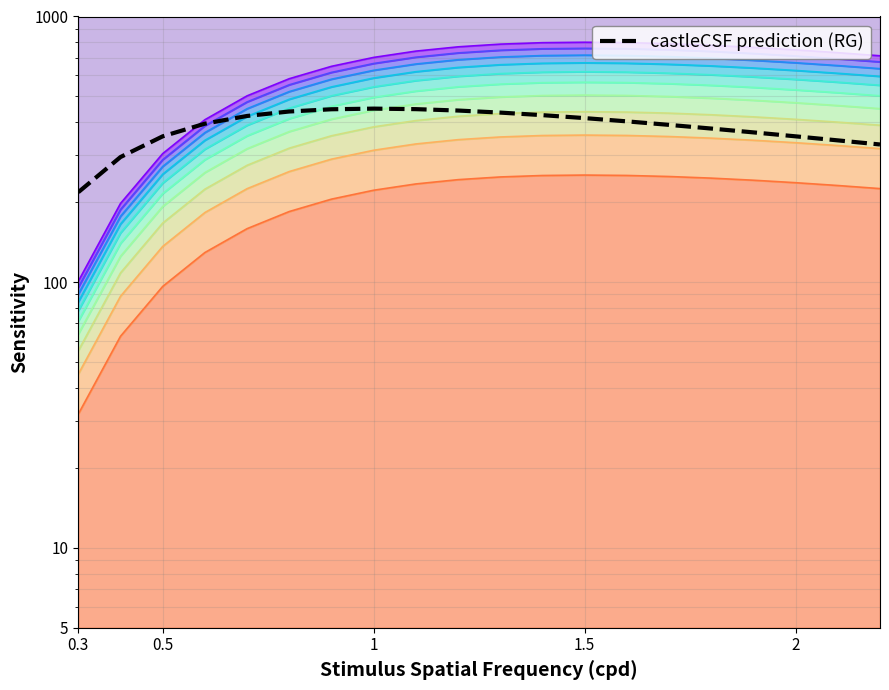

How many interior local peaks (higher than both neighbors) does the data have?

1